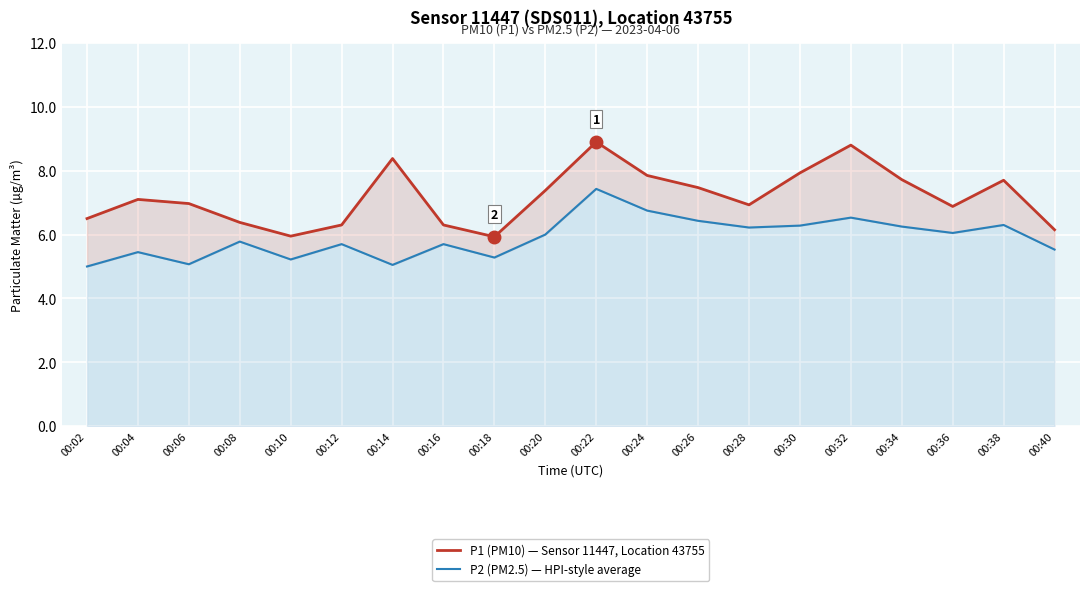

What is the average value of the P1 (PM10) — Sensor 11447, Location 43755 series?

7.2